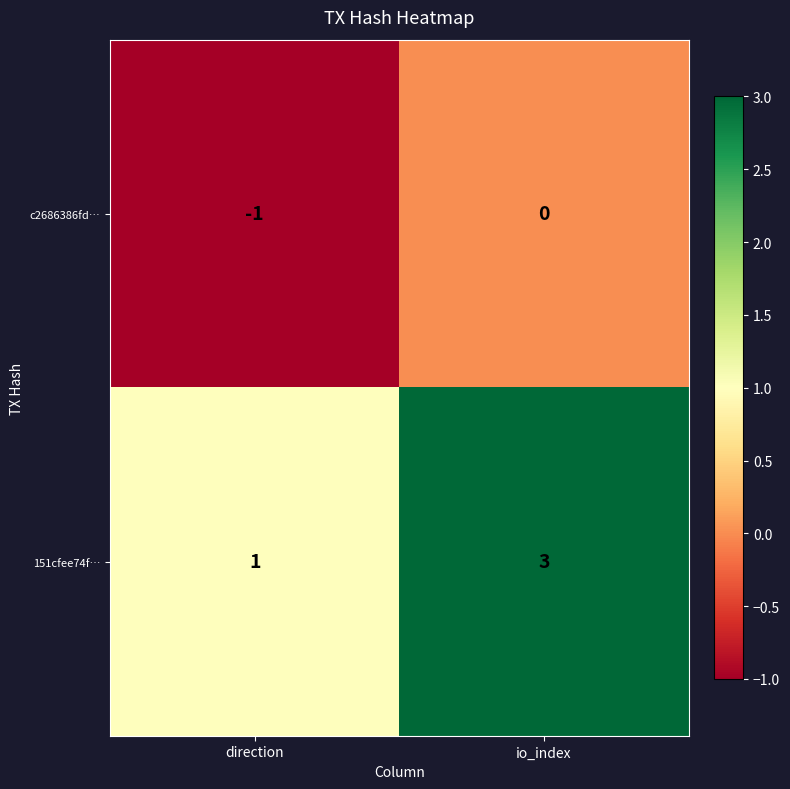

Where is 151cfee74f… nearest to the value 2?

direction